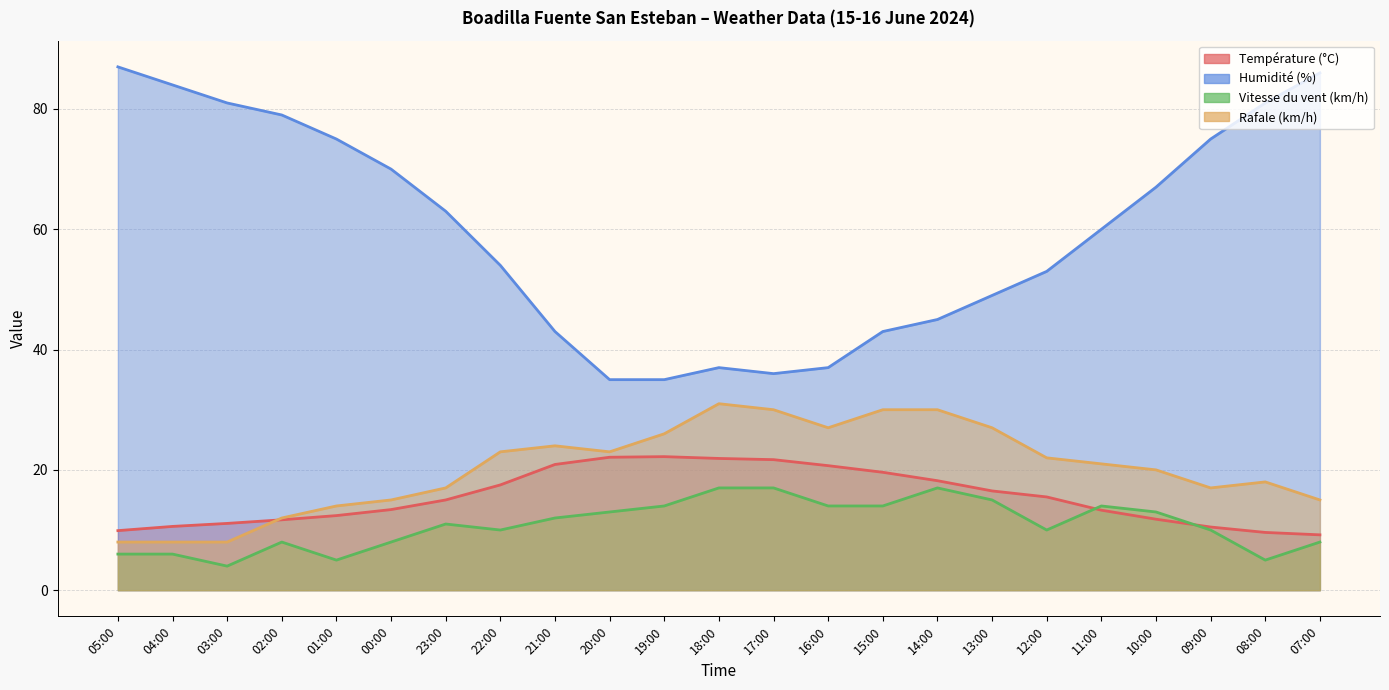

What is the value of the Température (°C) point at the 10th from the left?

22.1